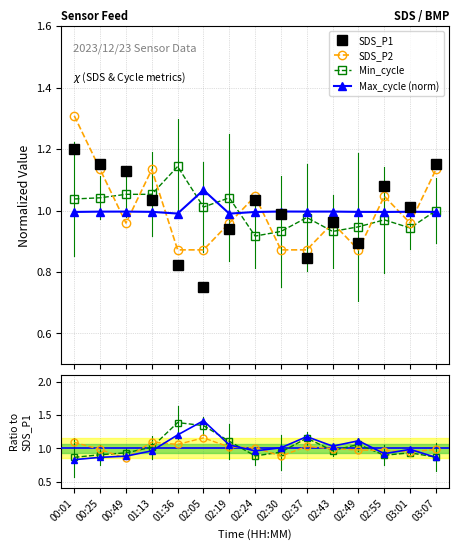

Is it true that SDS_P1 equals 1.5 at 02:43?

False